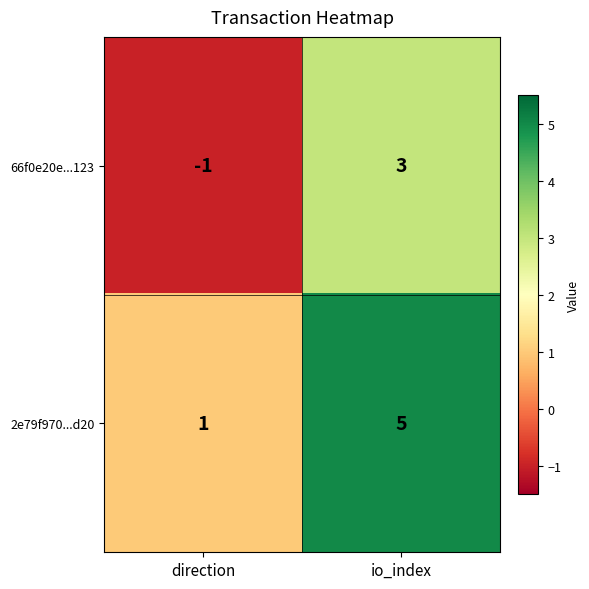

What is the minimum value shown in the chart?

-1